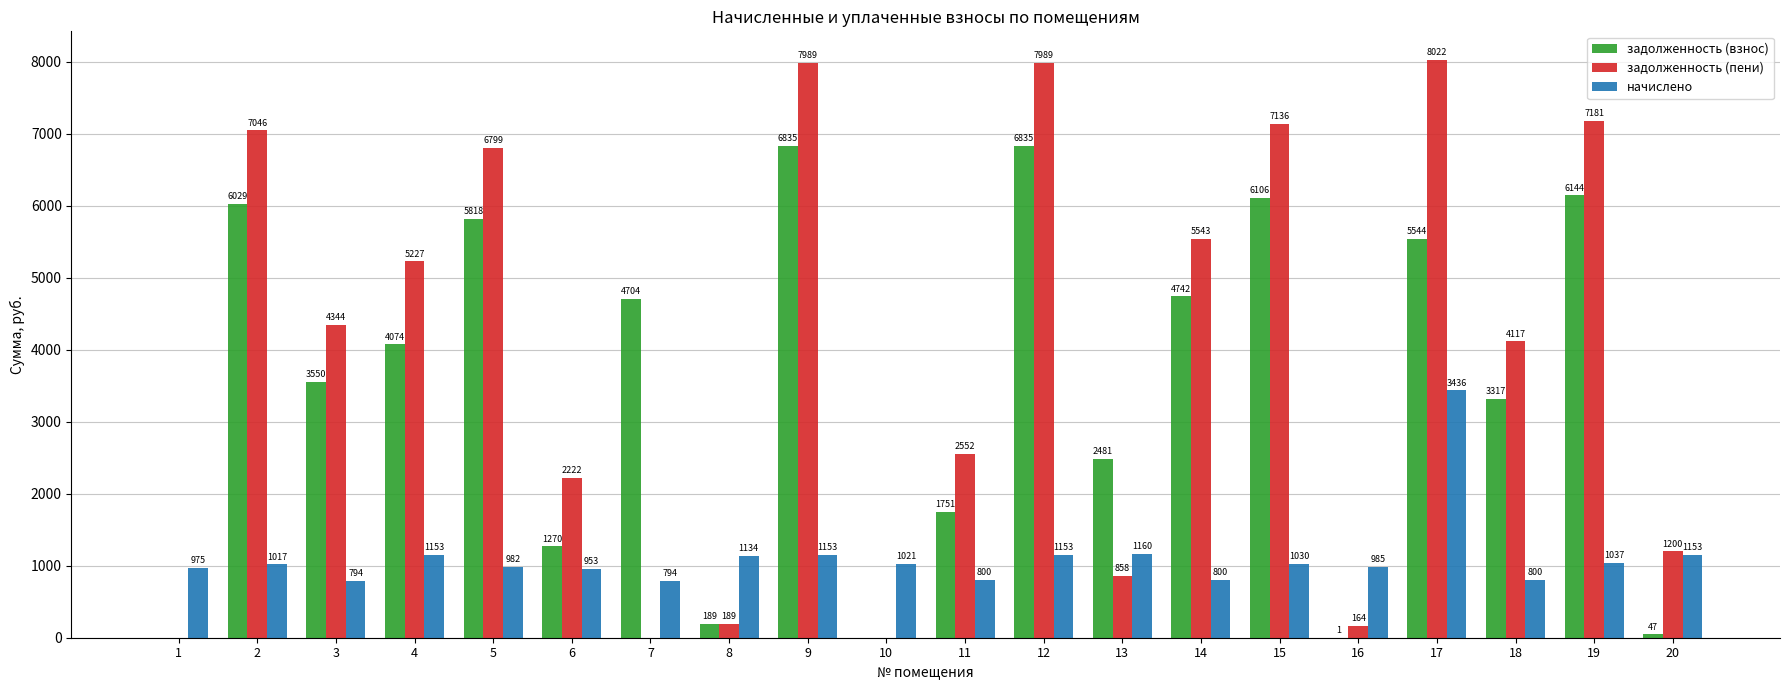

Which label corresponds to the largest value in the chart?

17